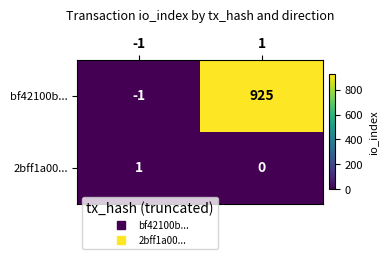

Is the value of bf42100b... at -1 greater than the value of 2bff1a00... at 1?

No